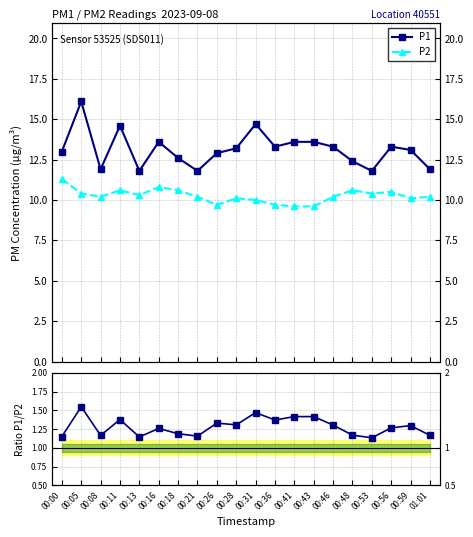

At which category does P2 reach its first local valley?

00:08